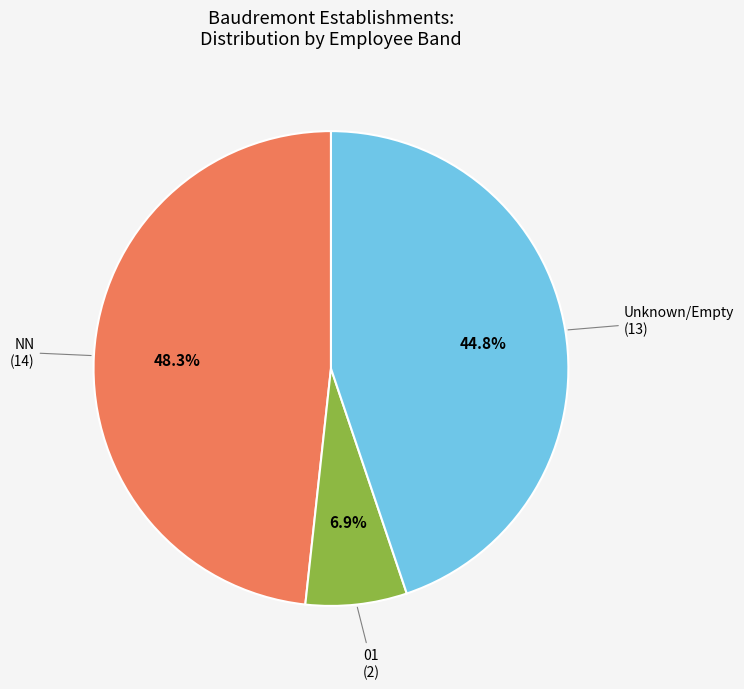

Is it true that 01 is 7% of the pie?

True